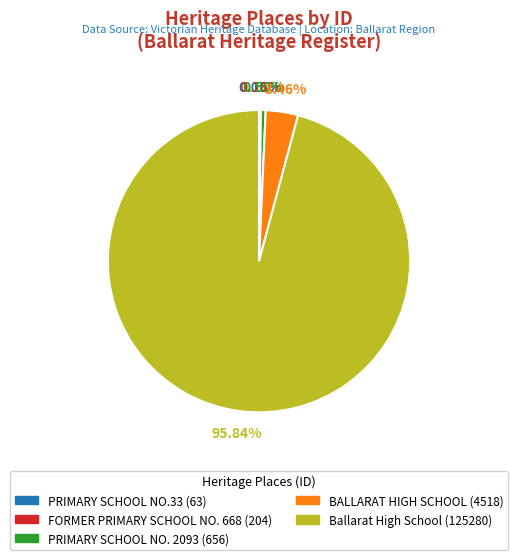

Which category accounts for the majority?

Ballarat High School